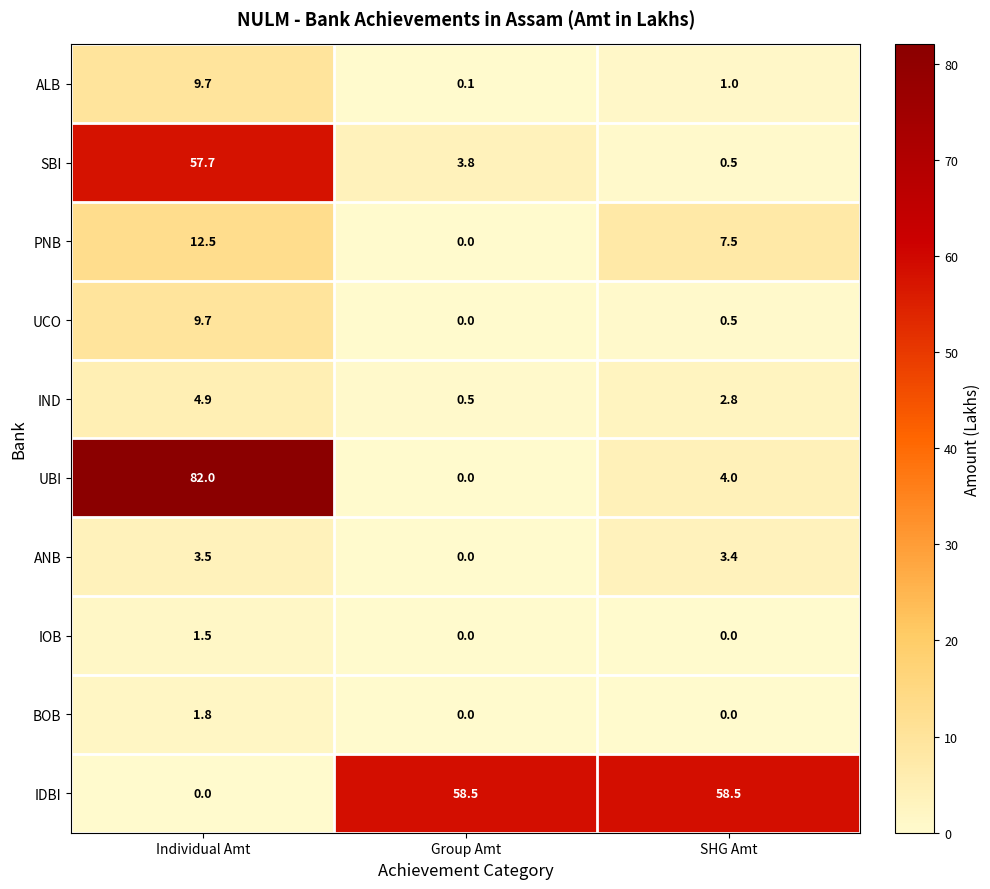

What is the greatest value displayed?

82.0